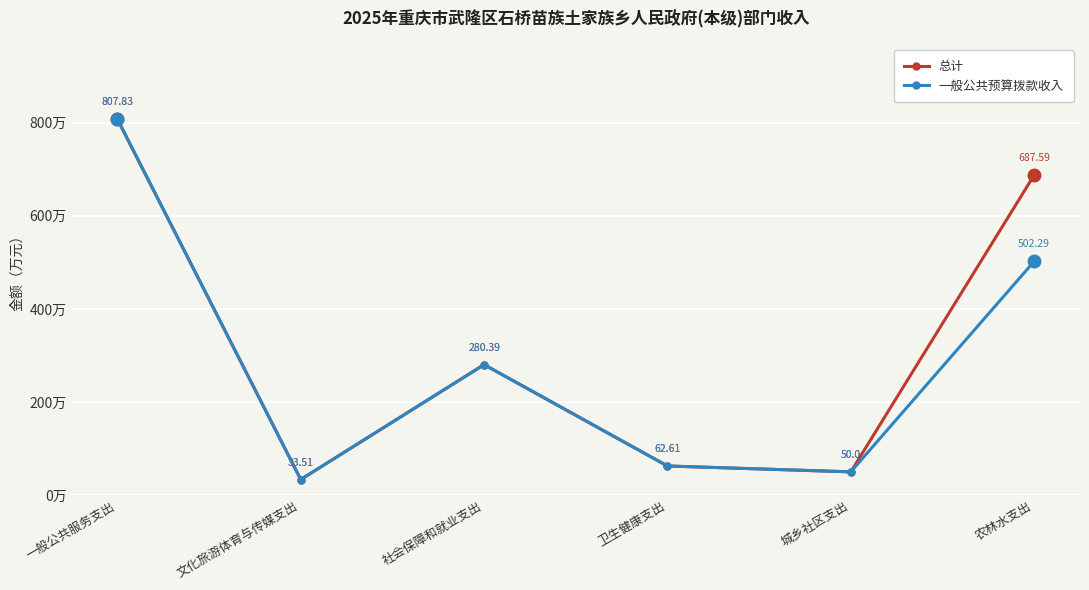

What are all the series names shown in the legend?

总计, 一般公共预算拨款收入